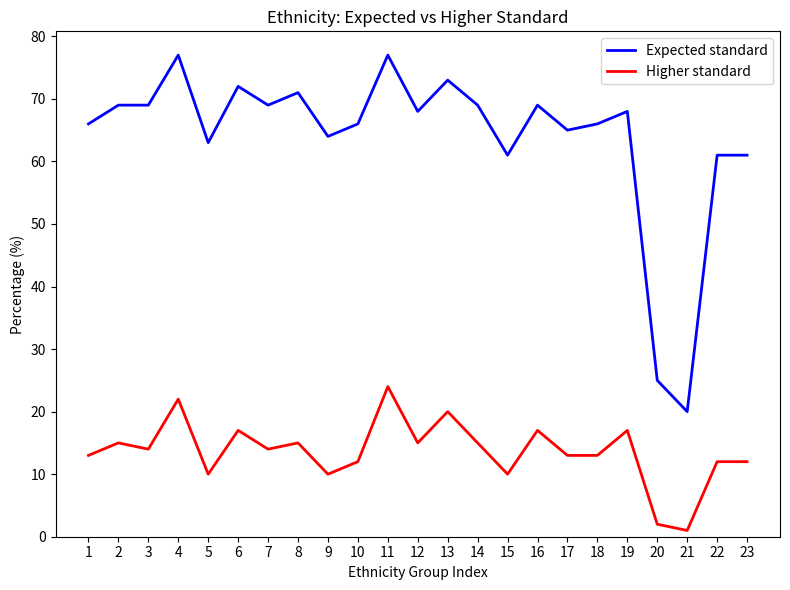

Reading left to right, what are all the values shown in this chart?

Expected standard: 66	69	69	77	63	72	69	71	64	66	77	68	73	69	61	69	65	66	68	25	20	61	61
Higher standard: 13	15	14	22	10	17	14	15	10	12	24	15	20	15	10	17	13	13	17	2	1	12	12